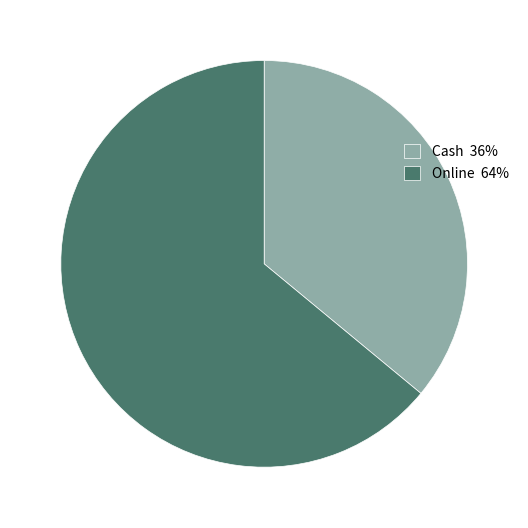

Combined, do Cash and Online account for over 50%?

Yes